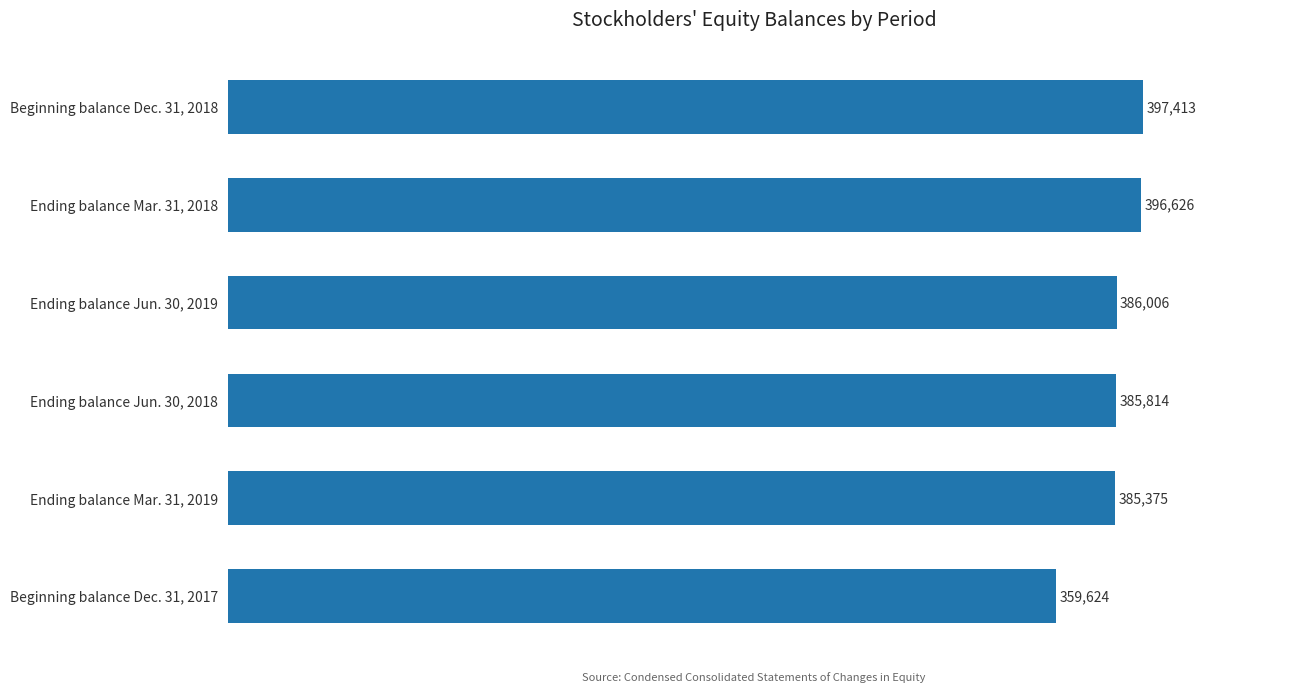

What position from the bottom is Ending balance Mar. 31, 2019?

2